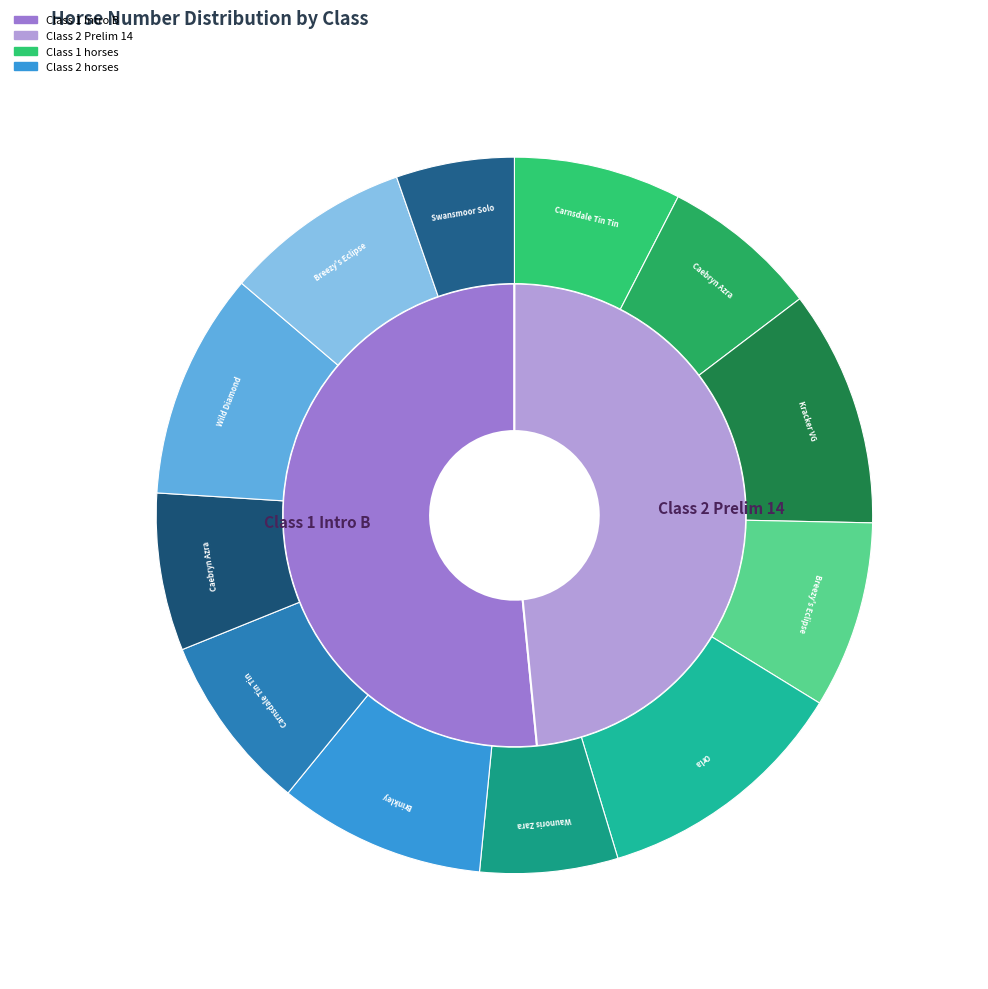

How much of the chart is everything except Caebryn Azra?

86.2%